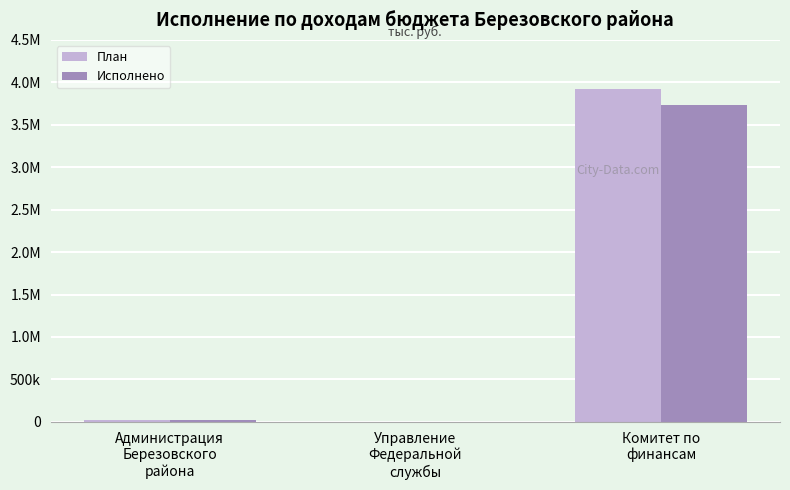

Which category has the lowest value across all series?

Управление
Федеральной
службы